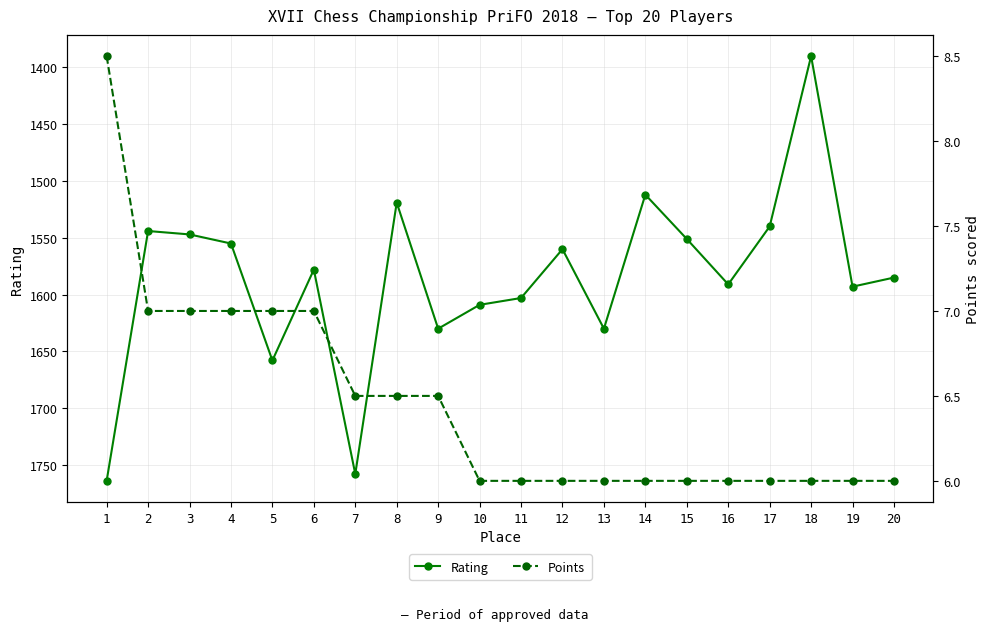

Count the Points values in the range 6 to 7.

19